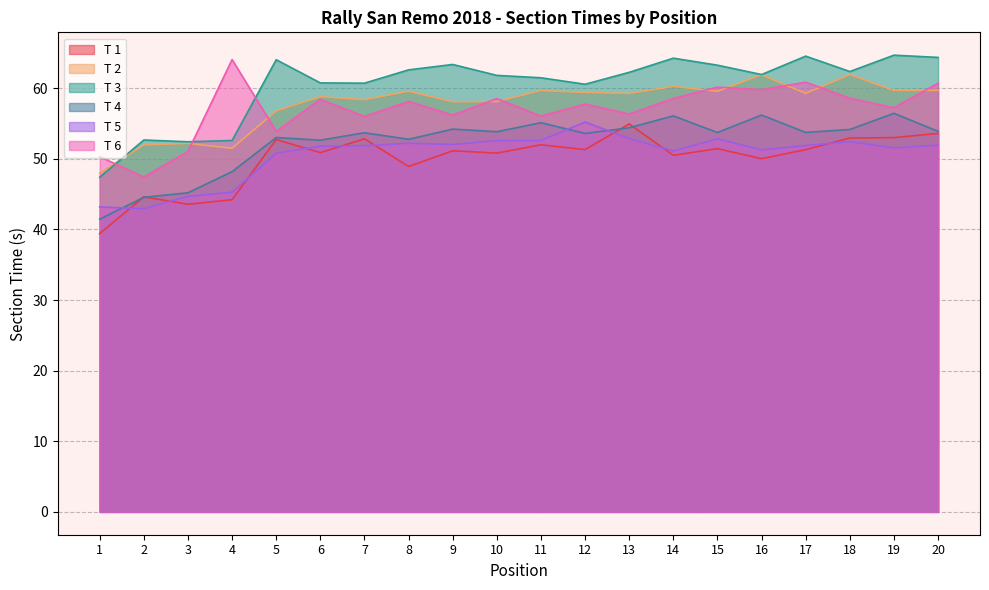

In T 5, how many points are higher than both neighbors (excluding endpoints)?

4